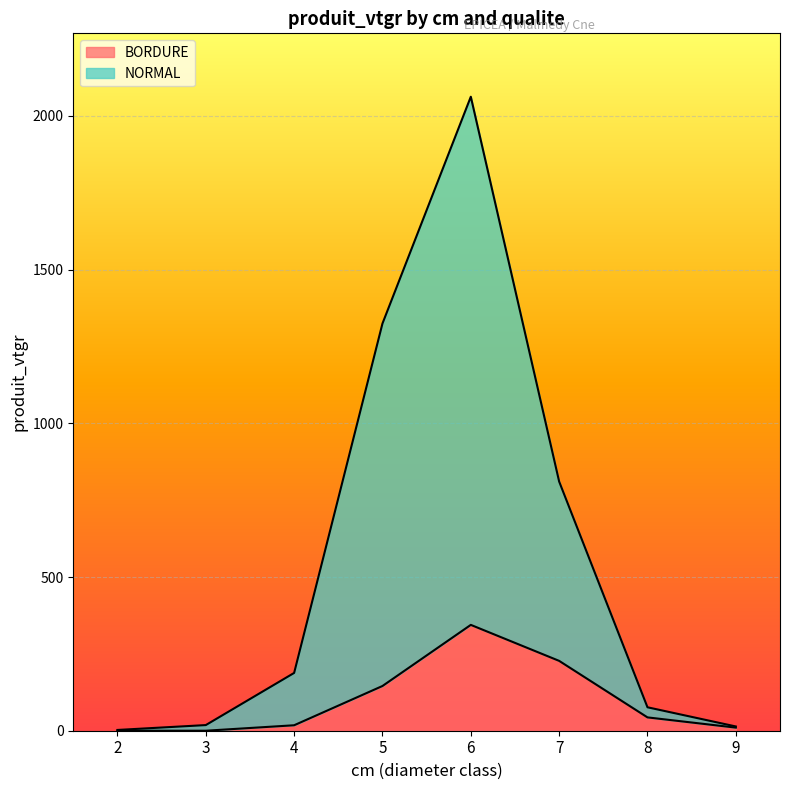

At which category is the sum across all series the highest?

6